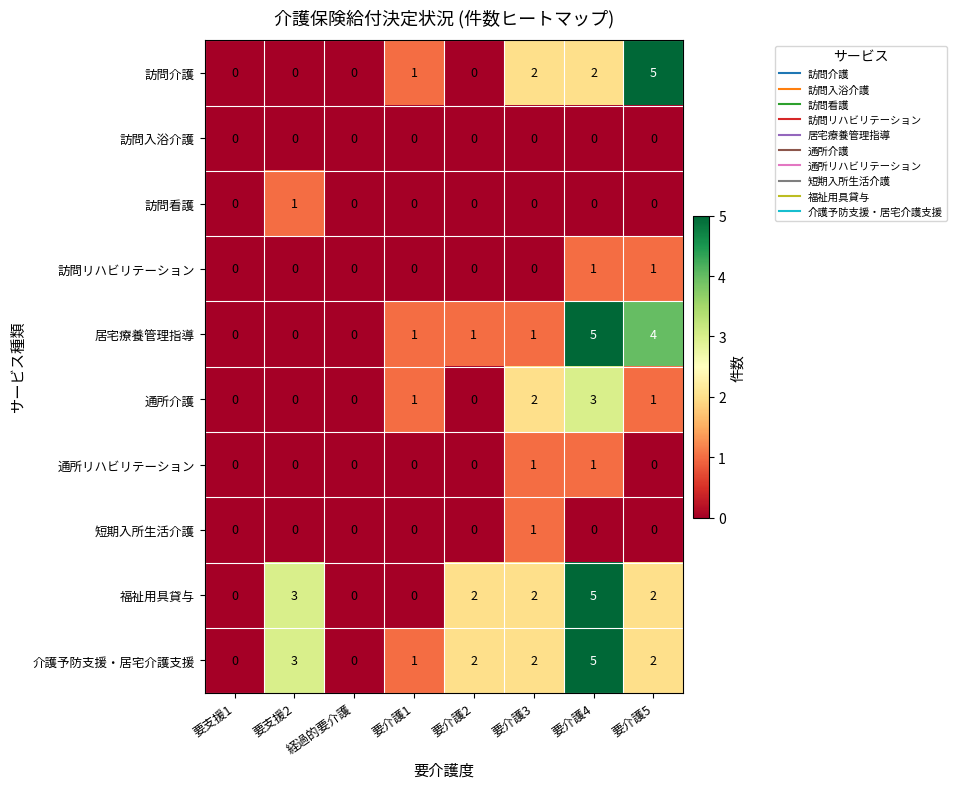

Is it true that 訪問リハビリテーション equals 1 at 要介護1?

False